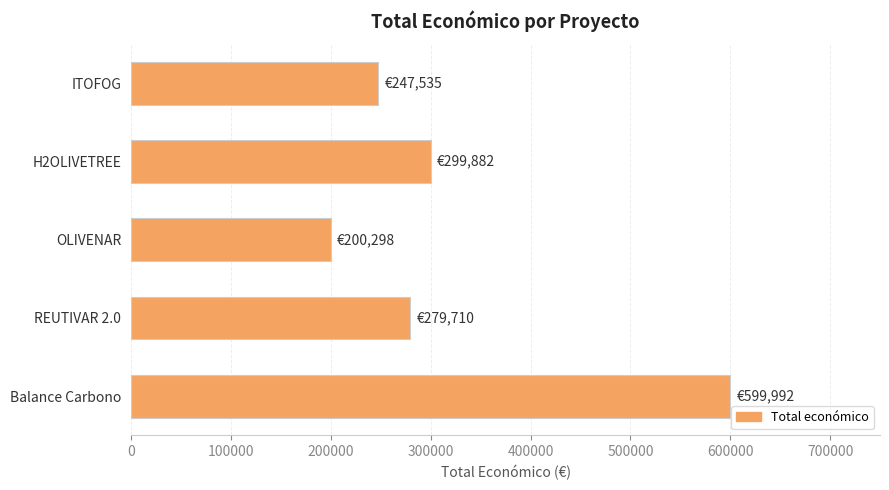

Between REUTIVAR 2.0 and Balance Carbono, which is larger?

Balance Carbono